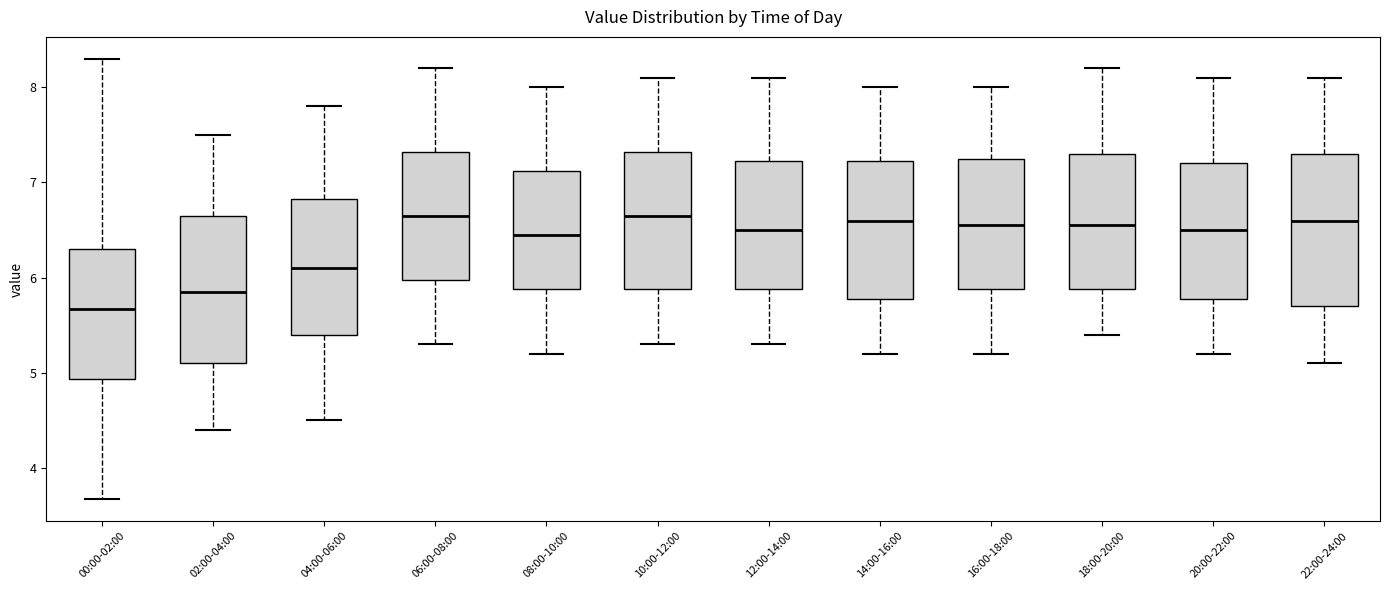

Reading left to right, transcribe this box plot: for each box, give where its median line is, the range the box spans, and where its two whiskers end, as read against the y-axis. The values are not printed on the chart, so give them approximately, as read against the axis.

00:00-02:00: median 5.7, box 4.9 to 6.3, whiskers 3.7 to 8.3
02:00-04:00: median 5.9, box 5.1 to 6.7, whiskers 4.4 to 7.5
04:00-06:00: median 6.1, box 5.4 to 6.8, whiskers 4.5 to 7.8
06:00-08:00: median 6.7, box 6.0 to 7.3, whiskers 5.3 to 8.2
08:00-10:00: median 6.5, box 5.9 to 7.1, whiskers 5.2 to 8.0
10:00-12:00: median 6.7, box 5.9 to 7.3, whiskers 5.3 to 8.1
12:00-14:00: median 6.5, box 5.9 to 7.2, whiskers 5.3 to 8.1
14:00-16:00: median 6.6, box 5.8 to 7.2, whiskers 5.2 to 8.0
16:00-18:00: median 6.6, box 5.9 to 7.3, whiskers 5.2 to 8.0
18:00-20:00: median 6.6, box 5.9 to 7.3, whiskers 5.4 to 8.2
20:00-22:00: median 6.5, box 5.8 to 7.2, whiskers 5.2 to 8.1
22:00-24:00: median 6.6, box 5.7 to 7.3, whiskers 5.1 to 8.1